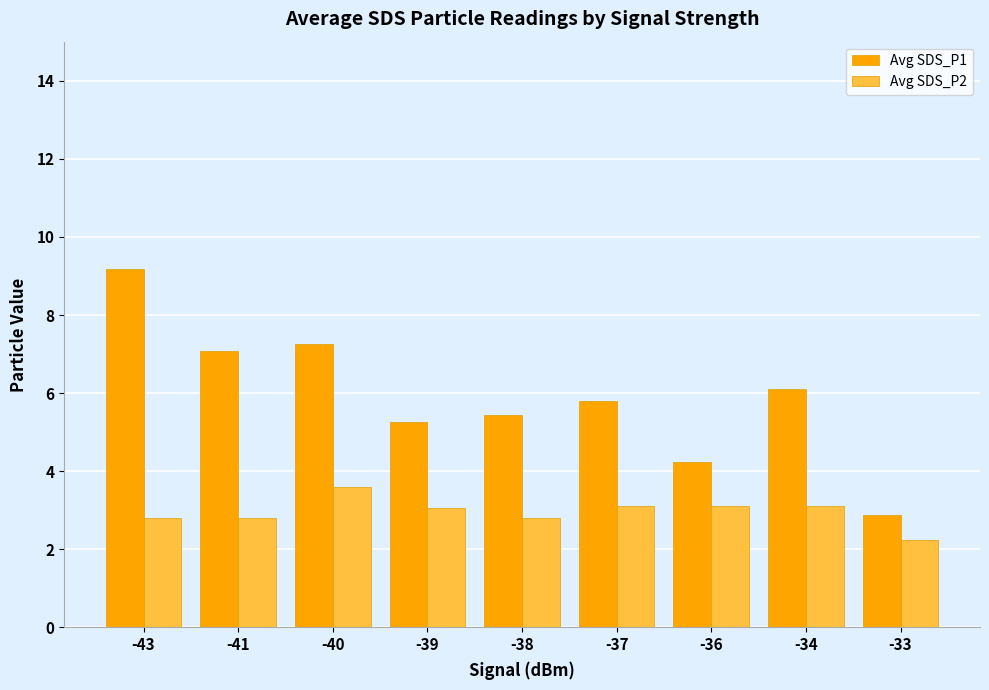

The value of Avg SDS_P2 at -39 is 3.1. True or false?

True